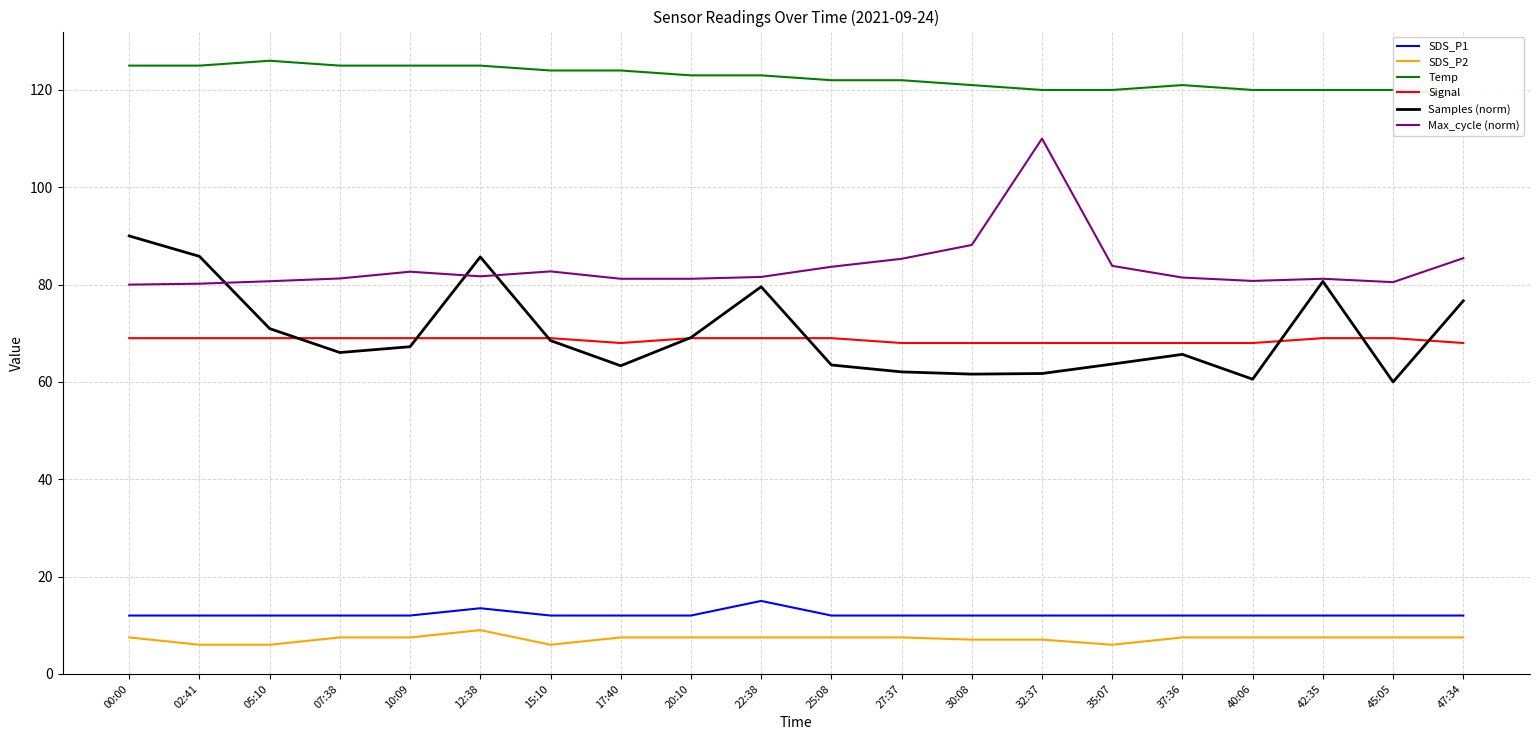

The SDS_P2 series shows 2.4 at 40:06. True or false?

False